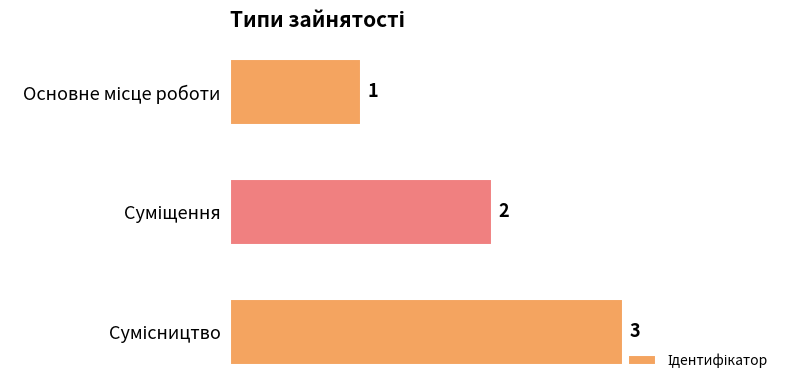

What is the maximum value shown in the chart?

3